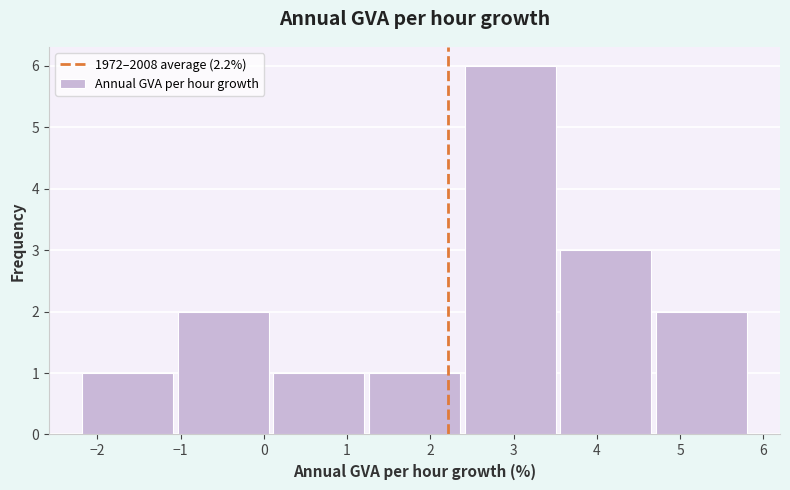

Reading left to right, transcribe this chart: for each bar, give the range it covers on the x-axis and its height. Neither the bar edges nor the heights are printed on the chart, so give them approximately, as read against the axes.

-2.2 to -1.1: 1
-1.1 to 0.1: 2
0.1 to 1.2: 1
1.2 to 2.4: 1
2.4 to 3.5: 6
3.5 to 4.7: 3
4.7 to 5.8: 2